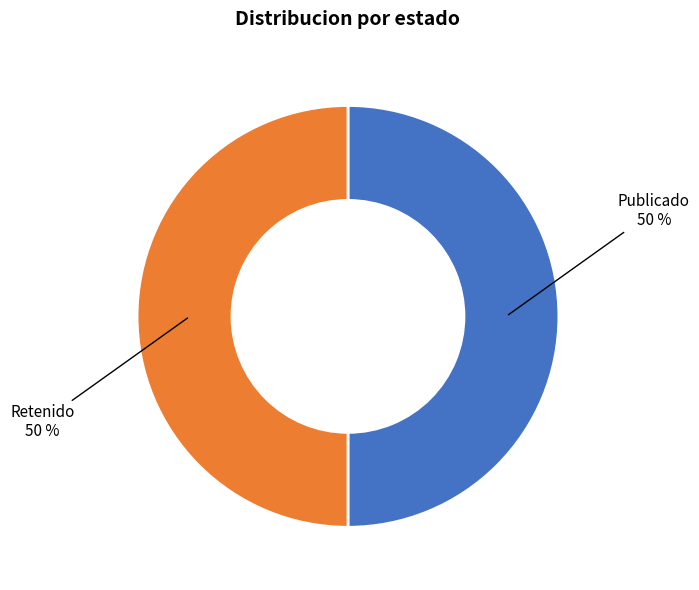

To the nearest percent, what portion does Publicado represent?

50%